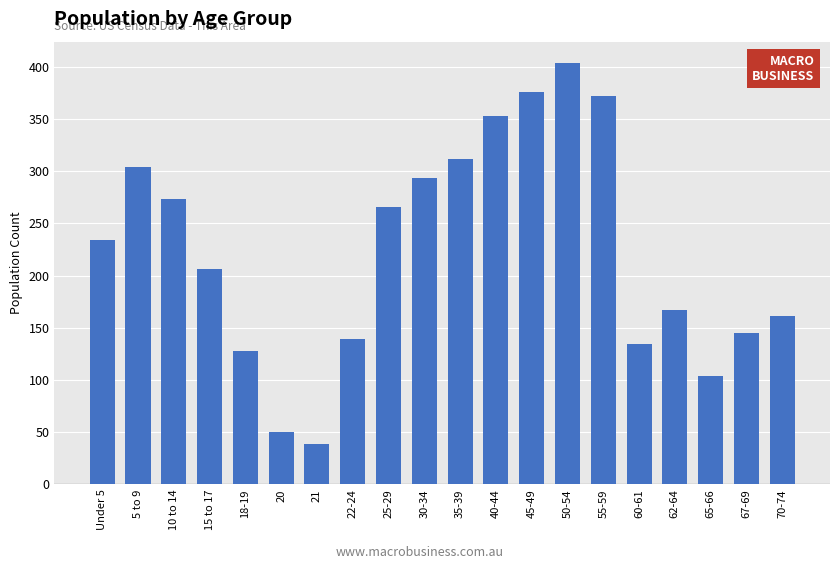

Reading left to right, transcribe all the data shown in this chart.

Under 5=234	5 to 9=304	10 to 14=273	15 to 17=206	18-19=128	20=50	21=39	22-24=139	25-29=266	30-34=294	35-39=312	40-44=353	45-49=376	50-54=404	55-59=372	60-61=134	62-64=167	65-66=104	67-69=145	70-74=161